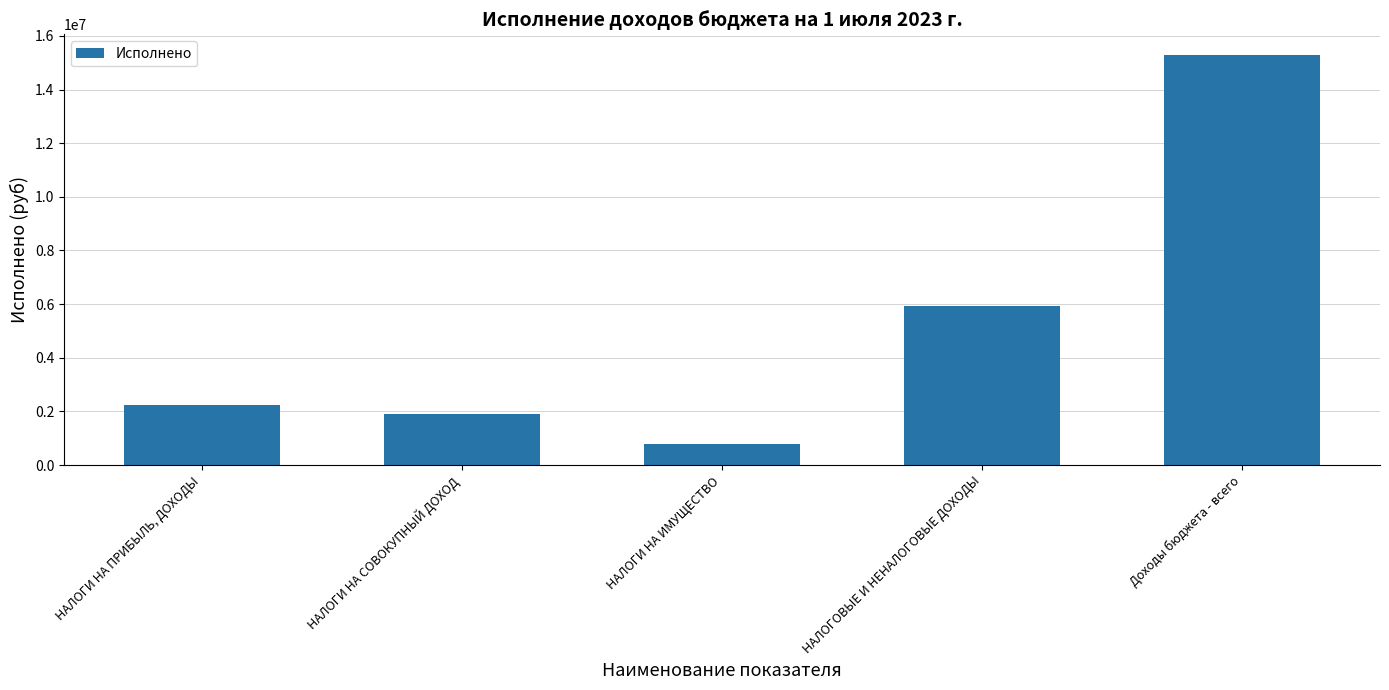

What position from the left is НАЛОГИ НА СОВОКУПНЫЙ ДОХОД?

2